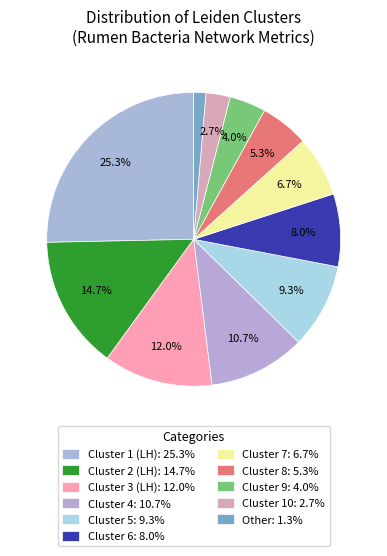

Count the number of slices in the pie.

11